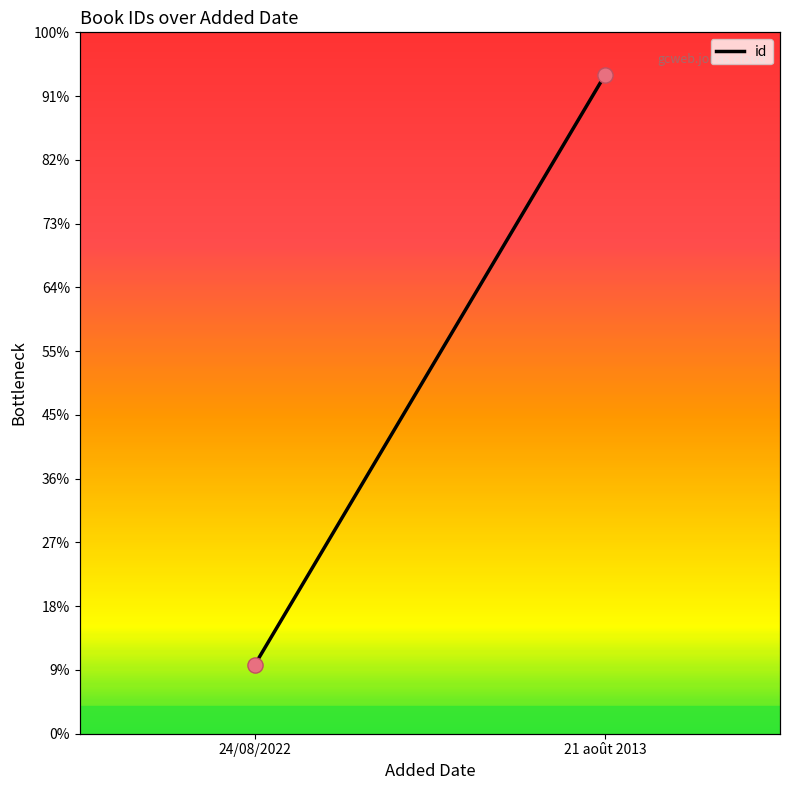

What is the ratio of the value at 21 août 2013 to the value at 24/08/2022?

9.6